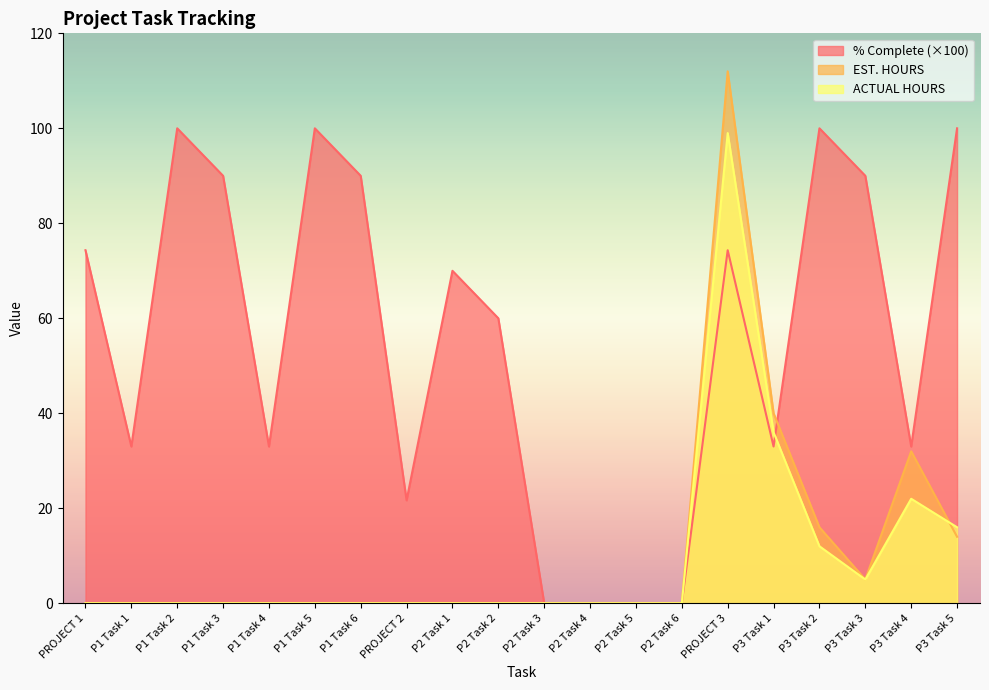

Is the value of EST. HOURS at P1 Task 3 greater than the value of ACTUAL HOURS at P1 Task 5?

No